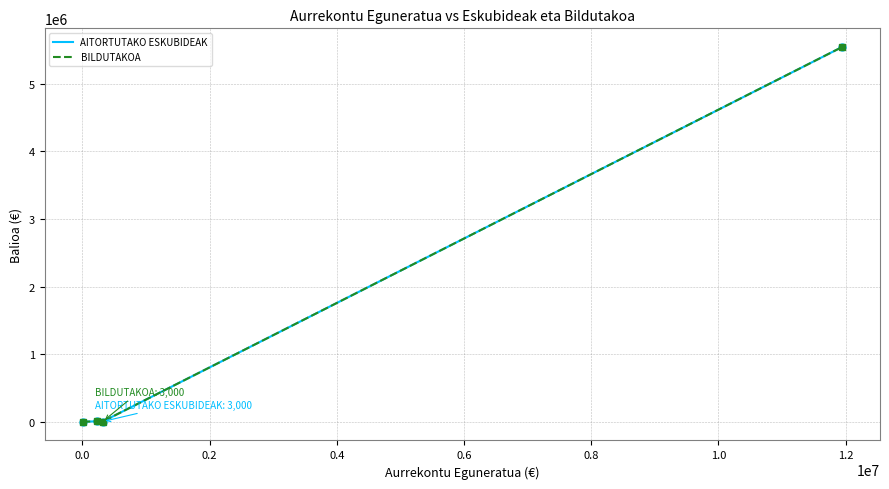

List the series in order of their peak value, highest first.

AITORTUTAKO ESKUBIDEAK, BILDUTAKOA